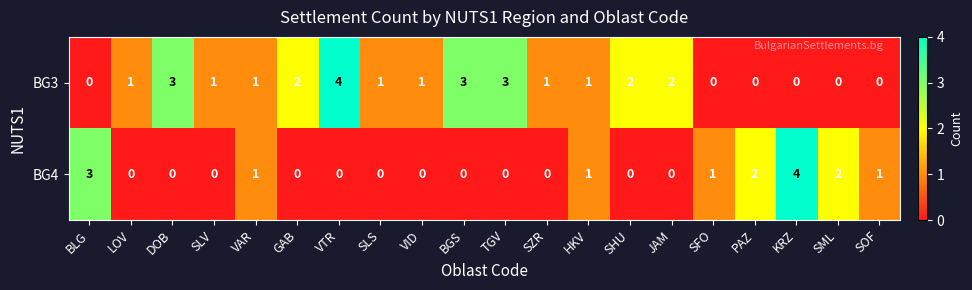

Rank the series at BLG from lowest to highest value.

BG3, BG4